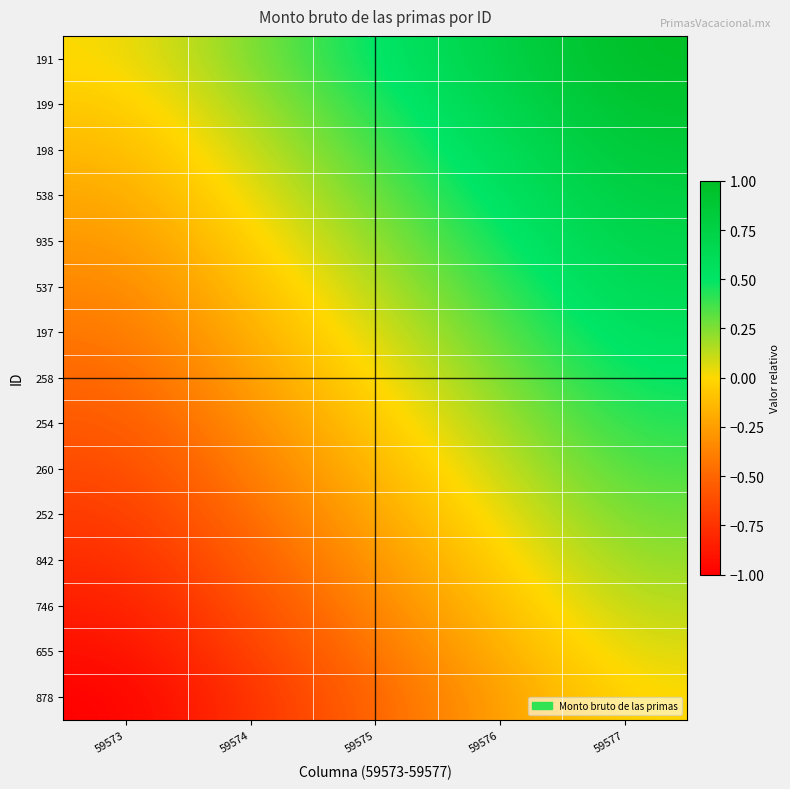

Which series has the largest total across all categories?

191